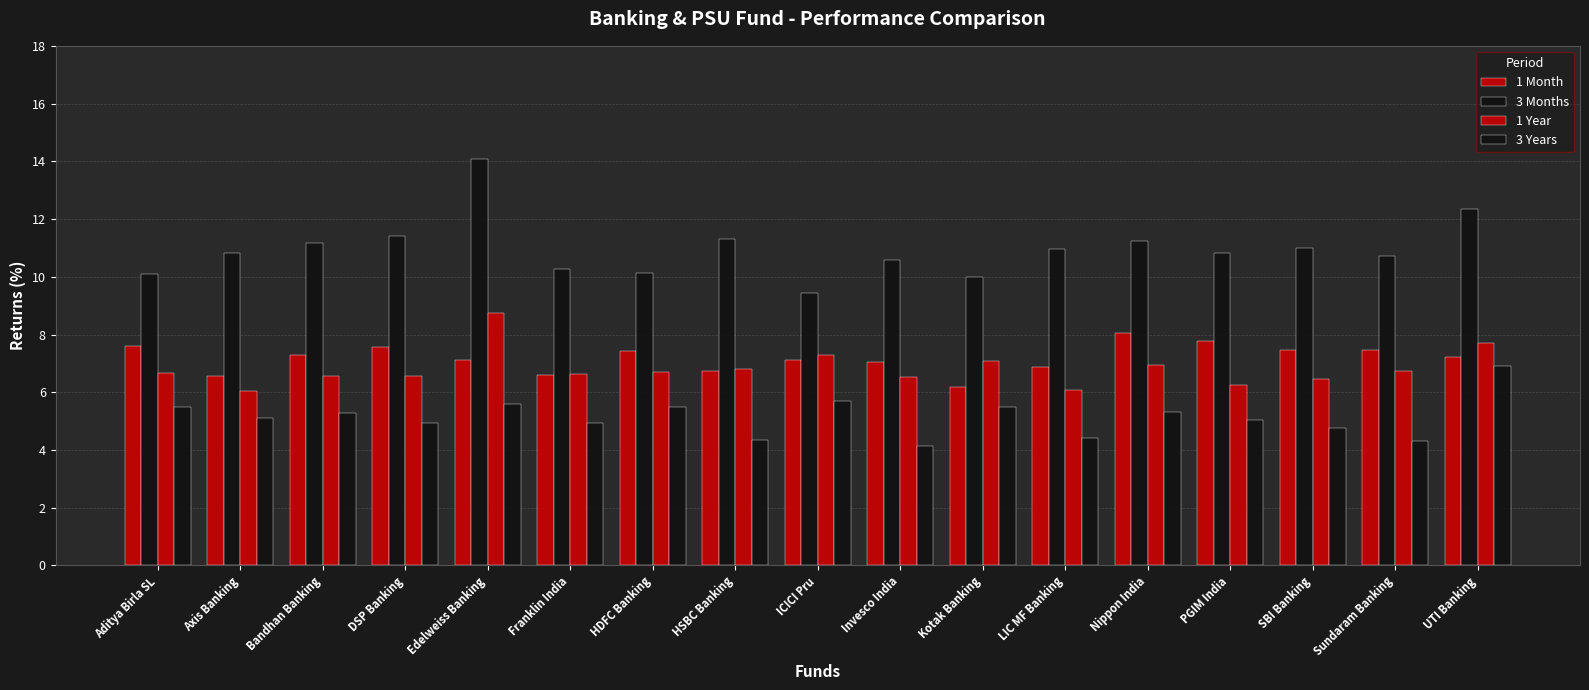

Reading right to left, extract all data points from this chart.

1 Month: 7.2	7.5	7.5	7.8	8.0	6.9	6.2	7.1	7.1	6.7	7.4	6.6	7.1	7.6	7.3	6.6	7.6
3 Months: 12.3	10.7	11.0	10.8	11.2	11.0	10.0	10.6	9.4	11.3	10.1	10.3	14.1	11.4	11.2	10.8	10.1
1 Year: 7.7	6.7	6.5	6.2	6.9	6.1	7.1	6.5	7.3	6.8	6.7	6.6	8.8	6.6	6.6	6.1	6.7
3 Years: 6.9	4.3	4.7	5.0	5.3	4.4	5.5	4.1	5.7	4.3	5.5	4.9	5.6	4.9	5.3	5.1	5.5